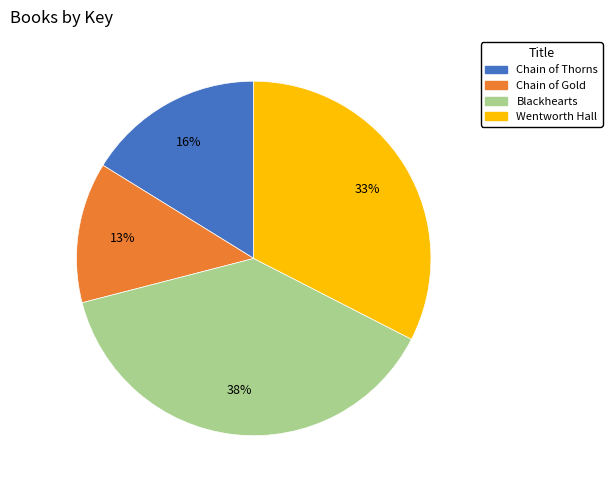

Combined, do Chain of Gold and Wentworth Hall account for over 50%?

No